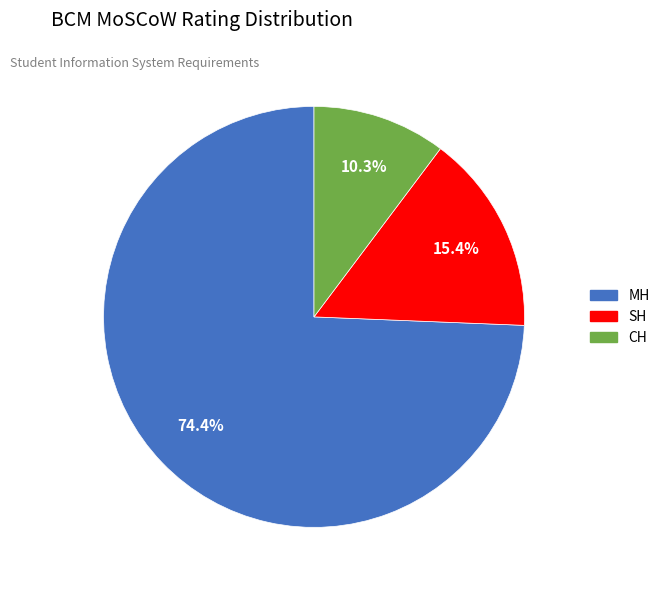

Is there any slice that represents more than half of the pie?

Yes